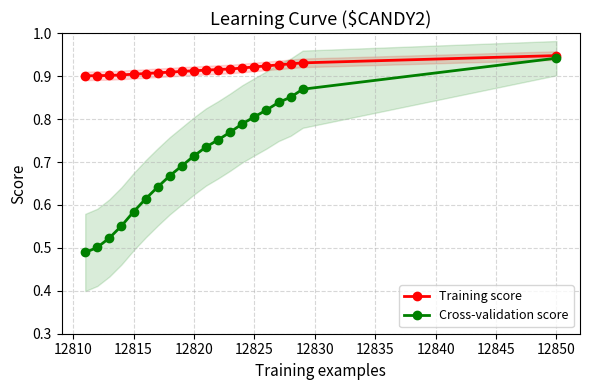

How many lines are shown in the chart?

2